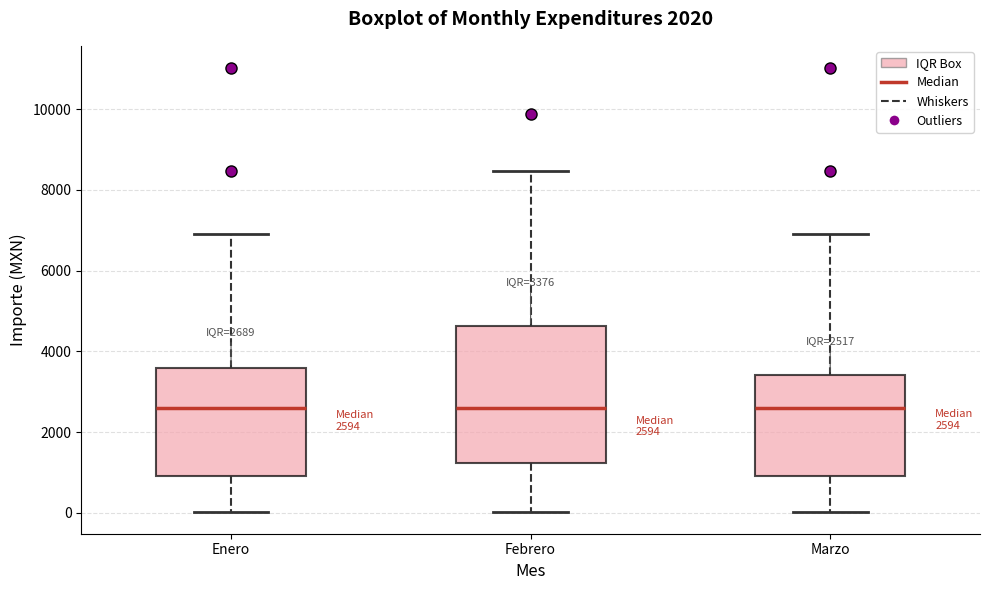

Comparing the boxes themselves (not the whiskers), which one is the tallest?

Febrero